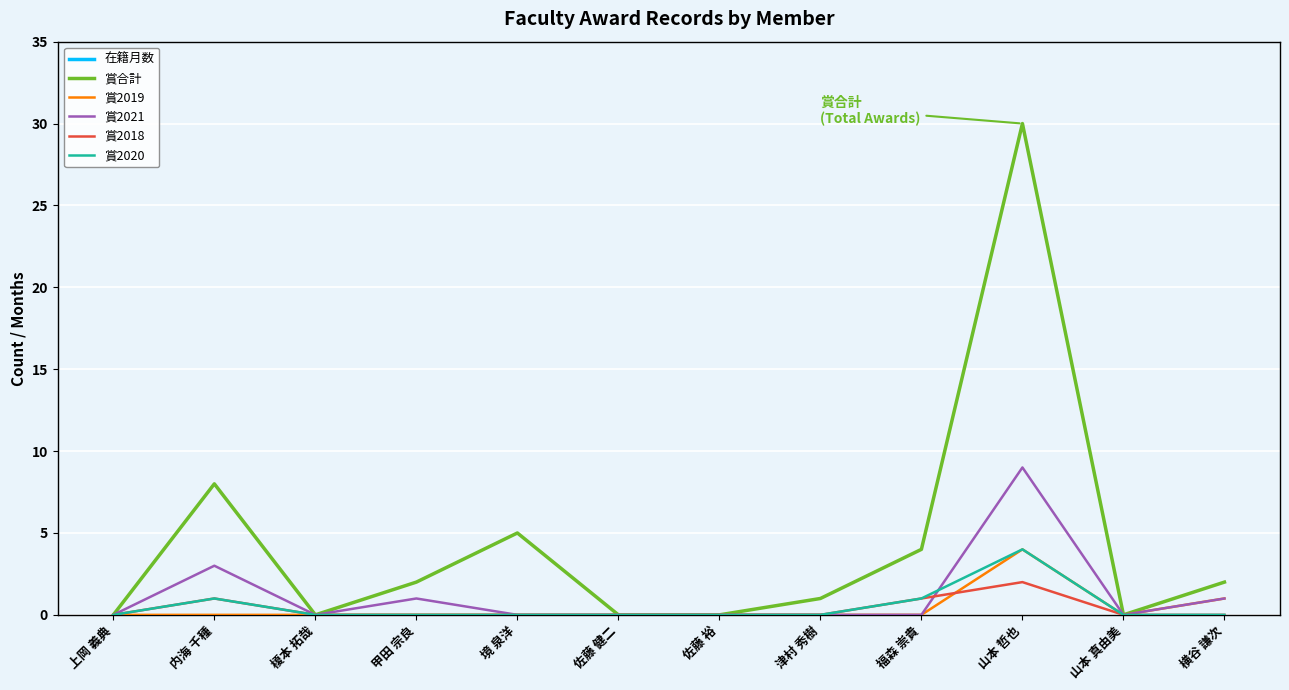

What is the label of the 1st point from the right?

横谷 謙次